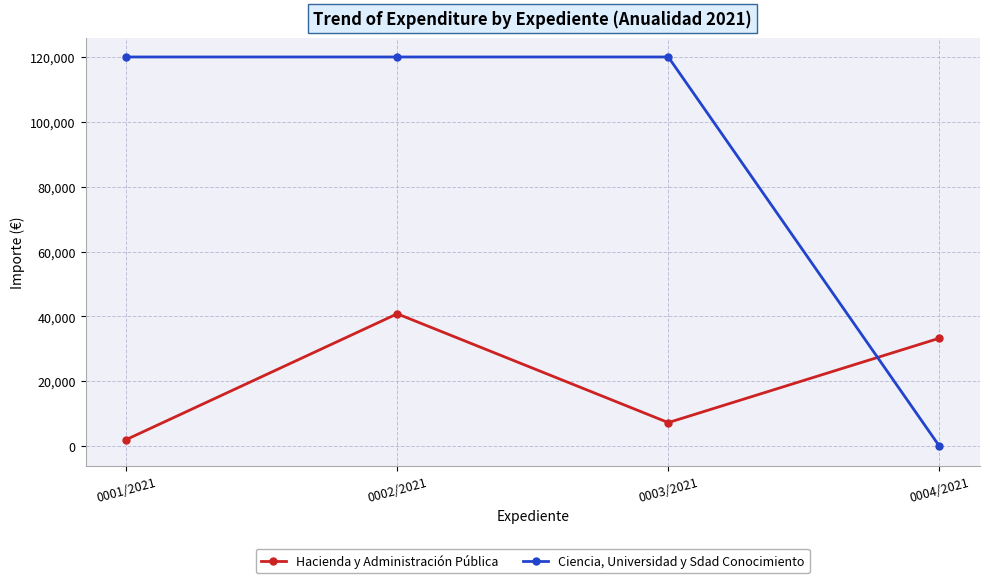

Rank the series at 0003/2021 from highest to lowest value.

Ciencia, Universidad y Sdad Conocimiento, Hacienda y Administración Pública